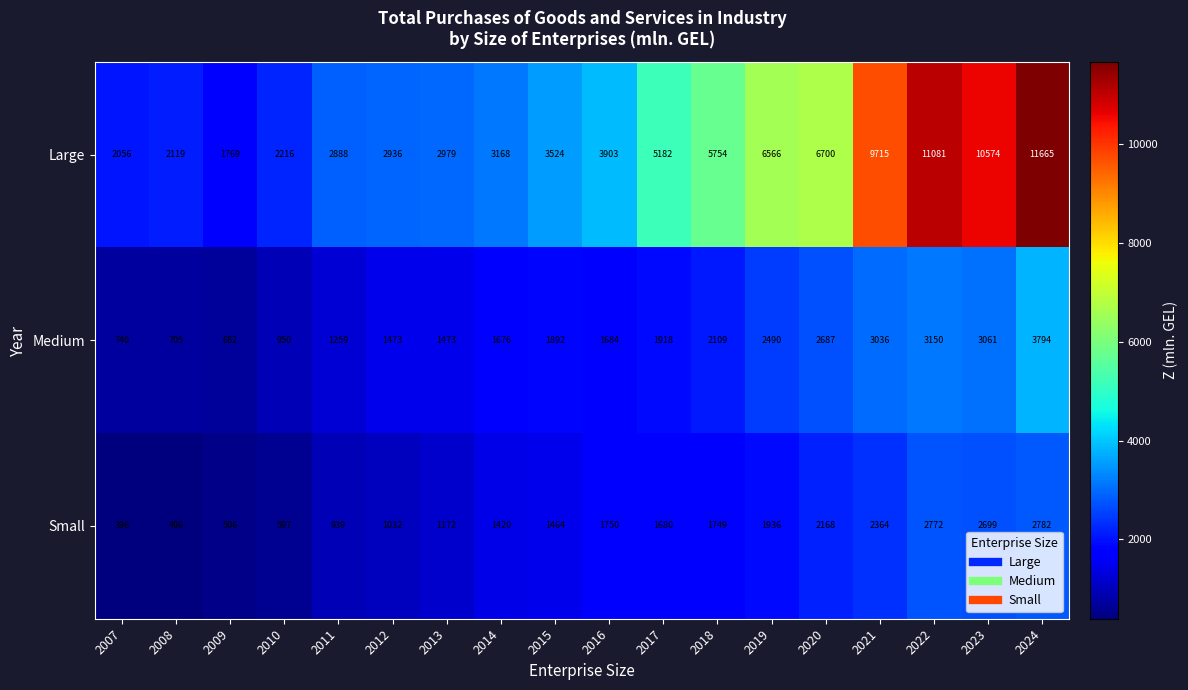

What is the approximate value of Medium at 2018, to the nearest 10?

2110